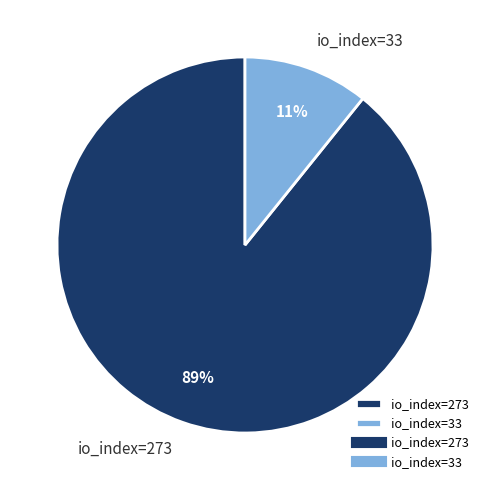

Is there any slice that represents more than half of the pie?

Yes